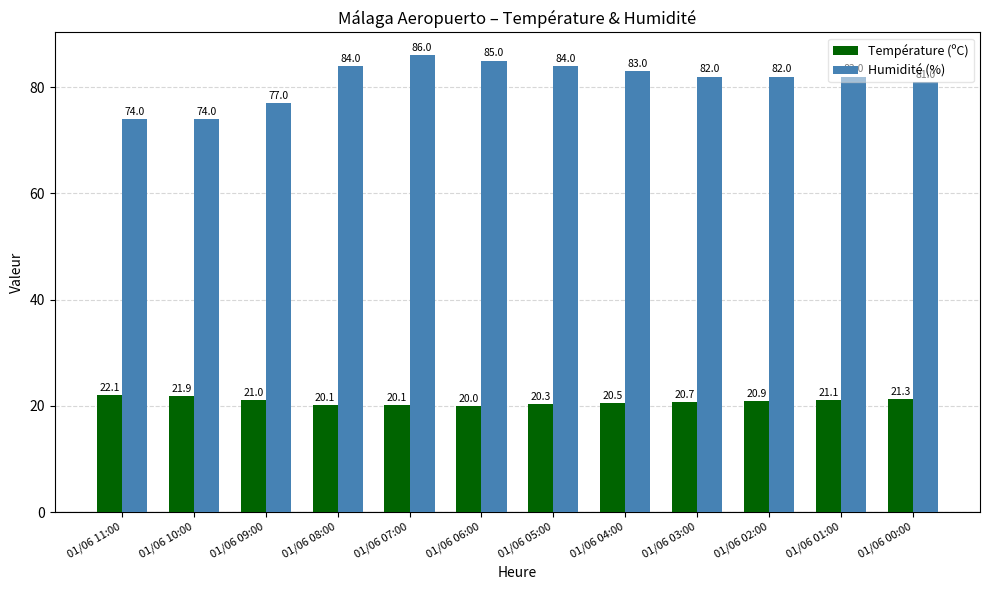

At which label does Humidité (%) first exceed 82?

01/06 08:00